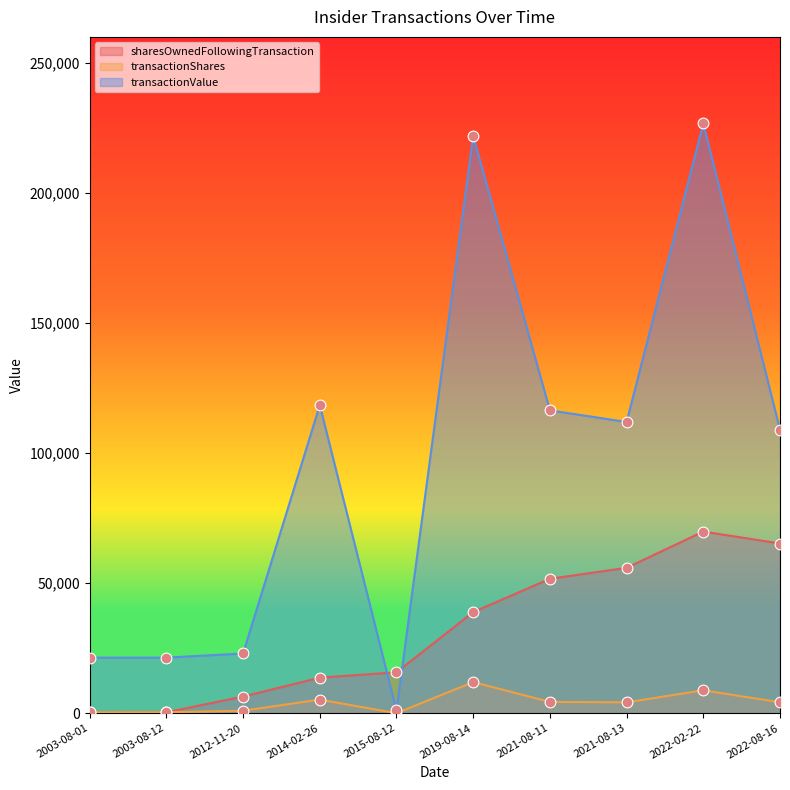

What are all the series names shown in the legend?

sharesOwnedFollowingTransaction, transactionShares, transactionValue